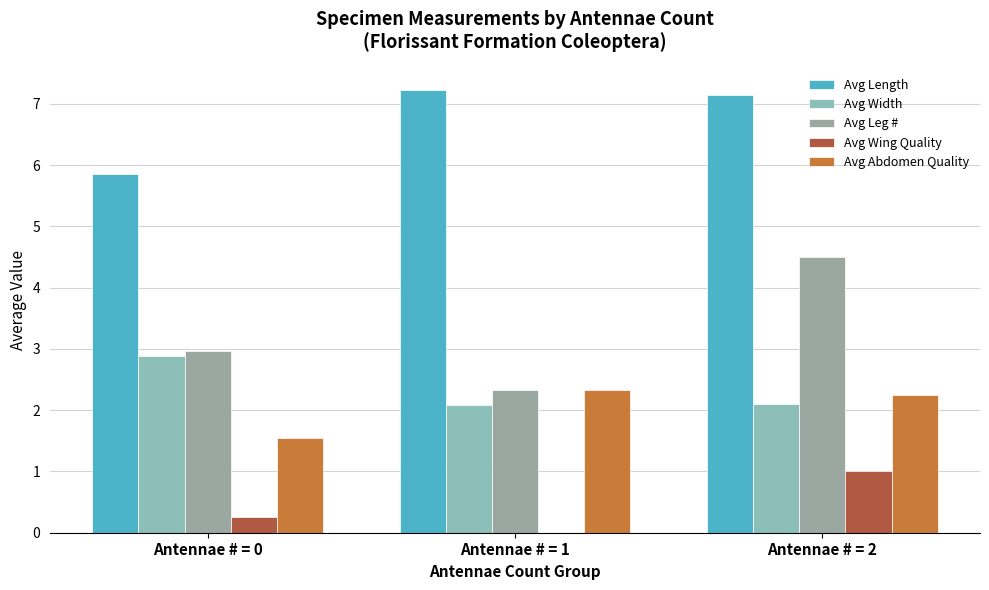

How many distinct data groups are displayed?

5